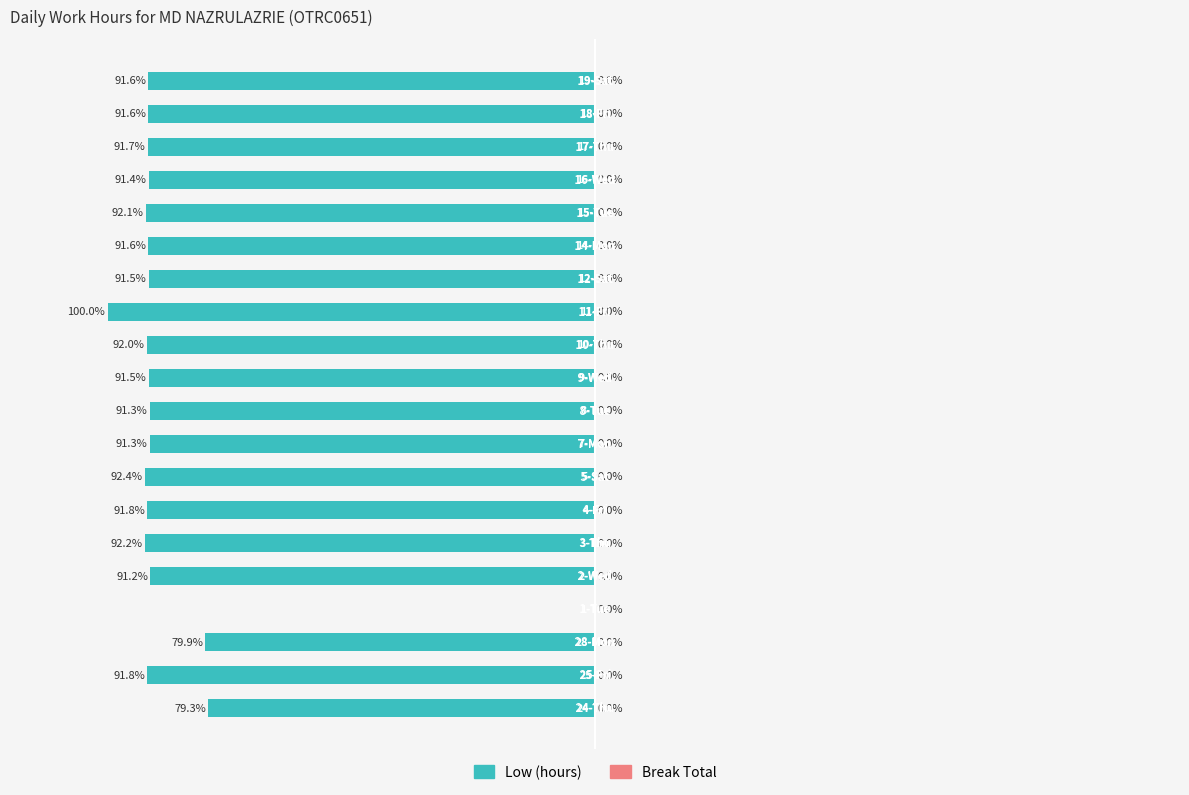

Are the bars horizontal?

Yes